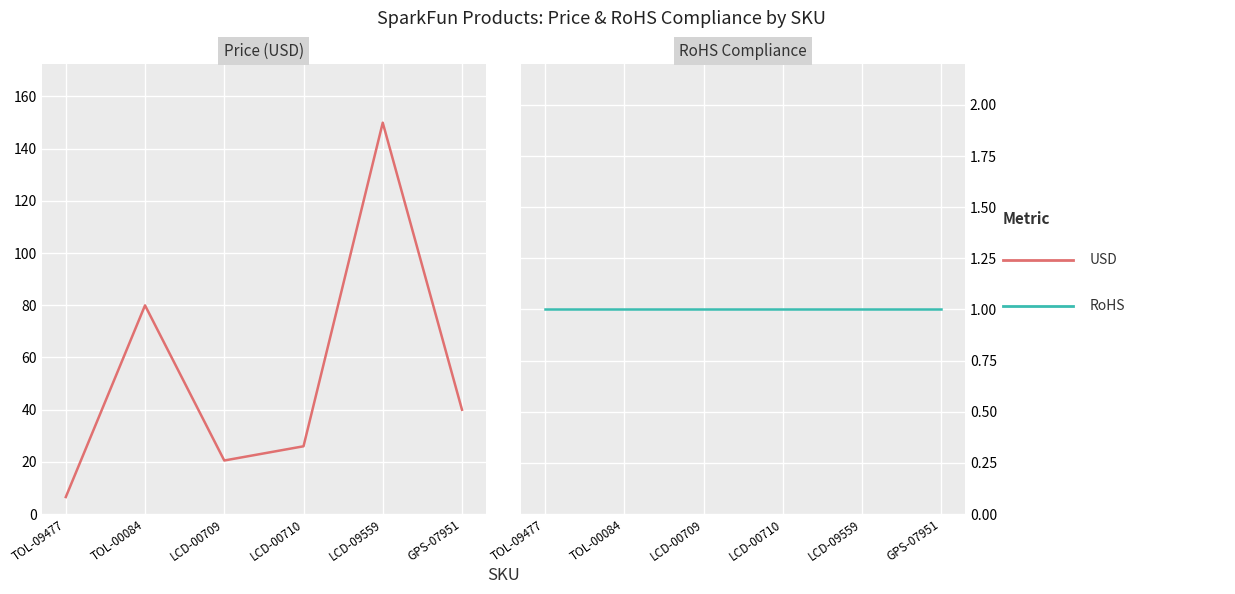

How many interior local valleys does the USD series have?

1